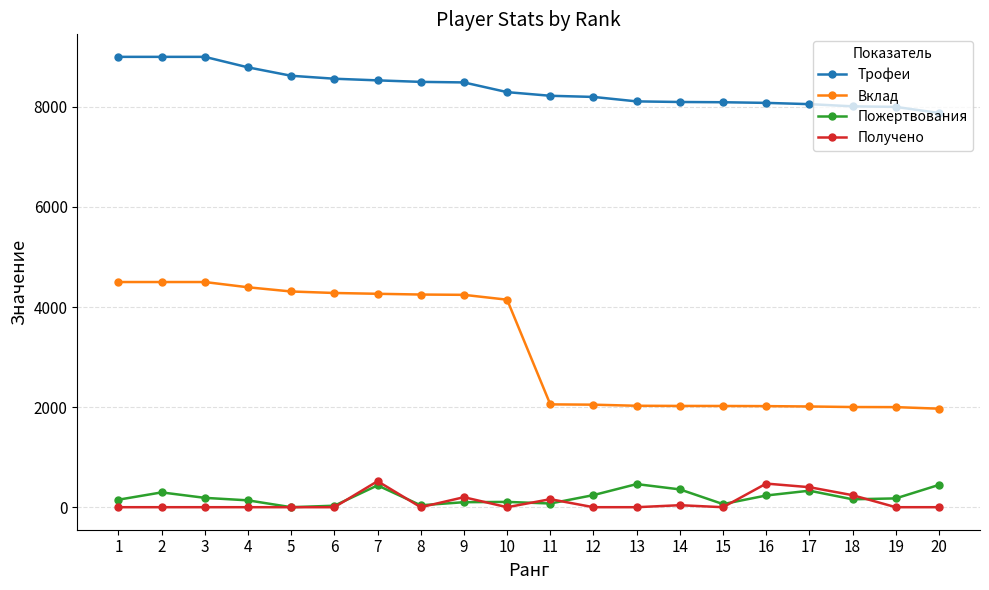

Which series has the widest spread of values?

Вклад